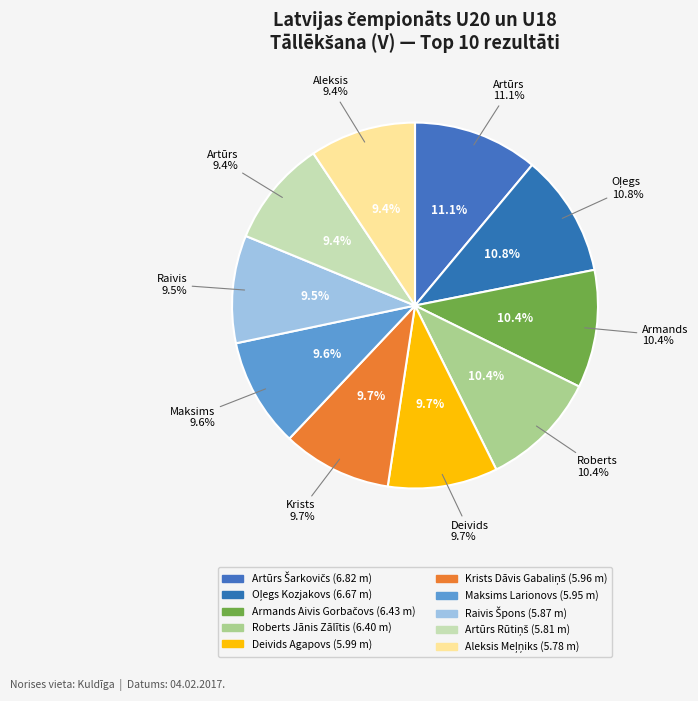

What is the total percentage of Artūrs Rūtiņš and Deivids Agapovs?

19.1%